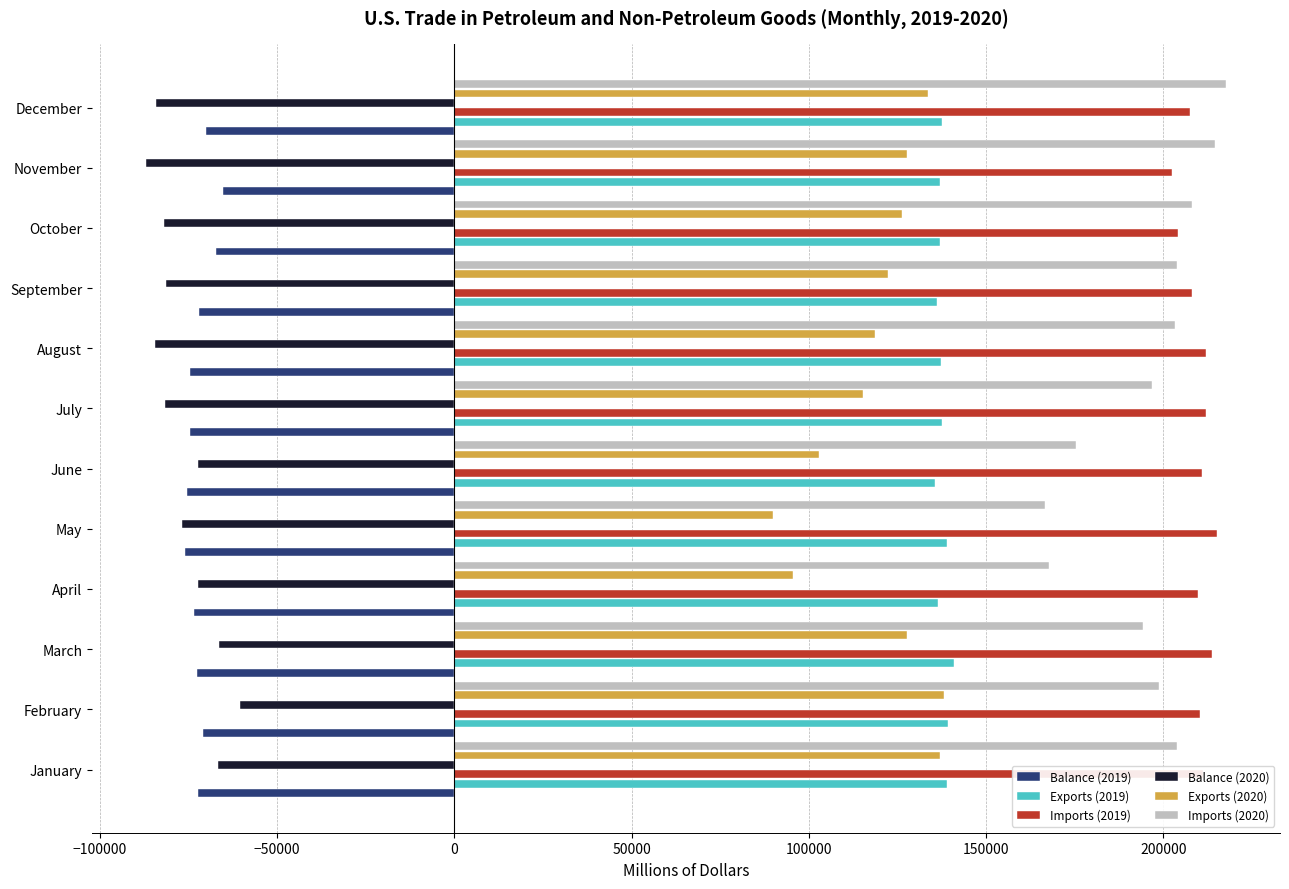

What is the difference between the maximum and second lowest values in the Imports (2020) series?

49855